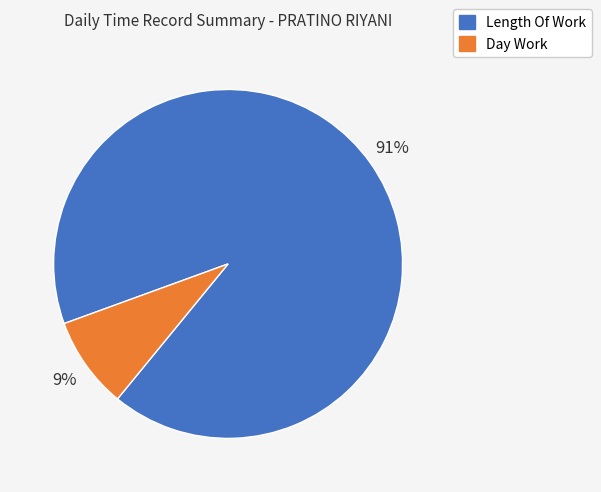

The Length Of Work slice represents 91% of the pie. True or false?

True